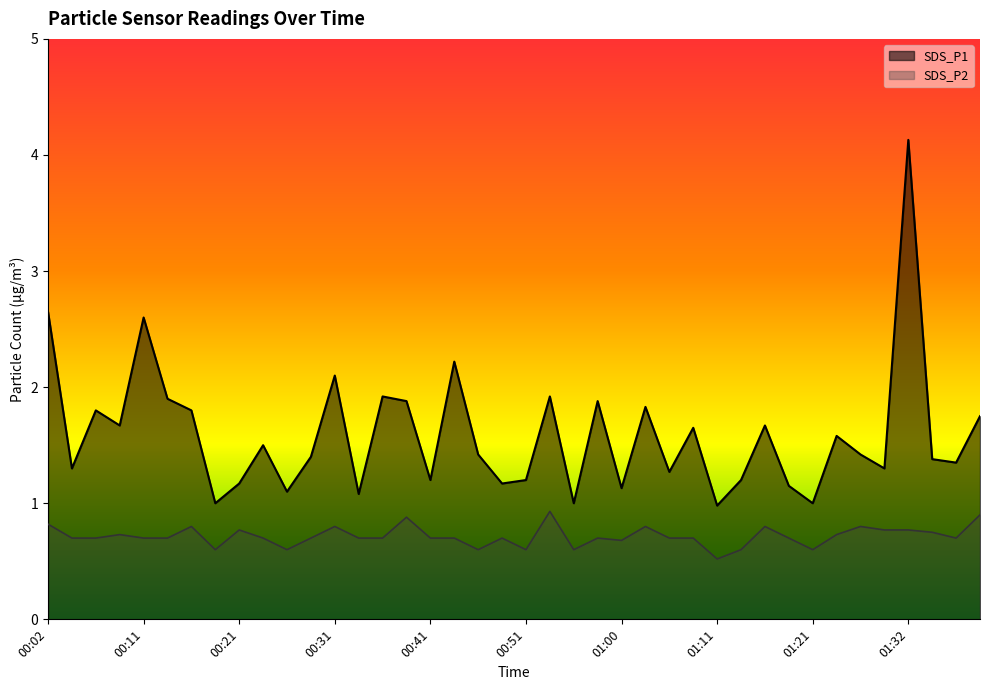

True or false: SDS_P2 and SDS_P1 intersect in this chart.

False